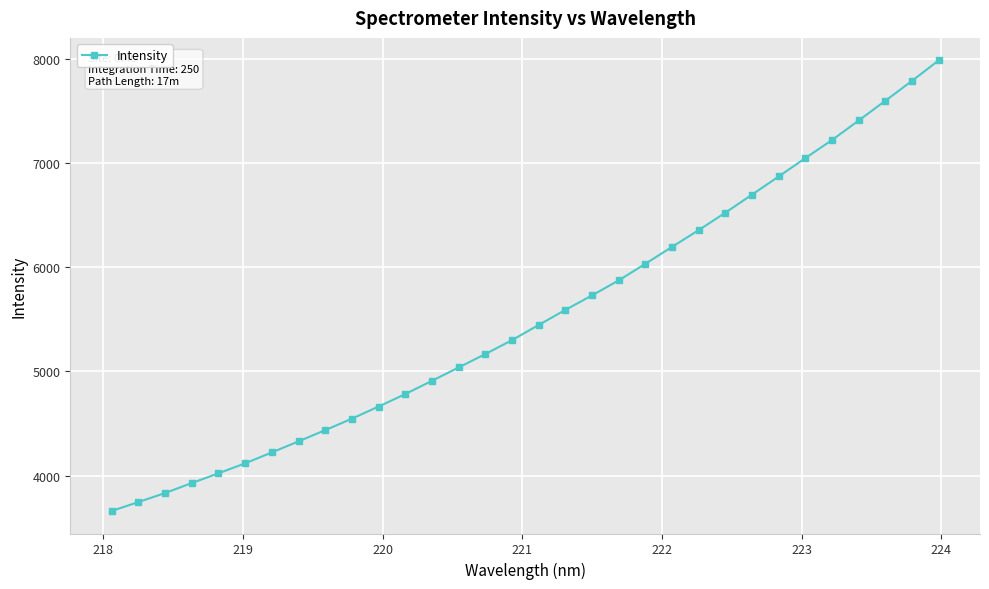

What is the value of the 2nd point from the left?

3745.1